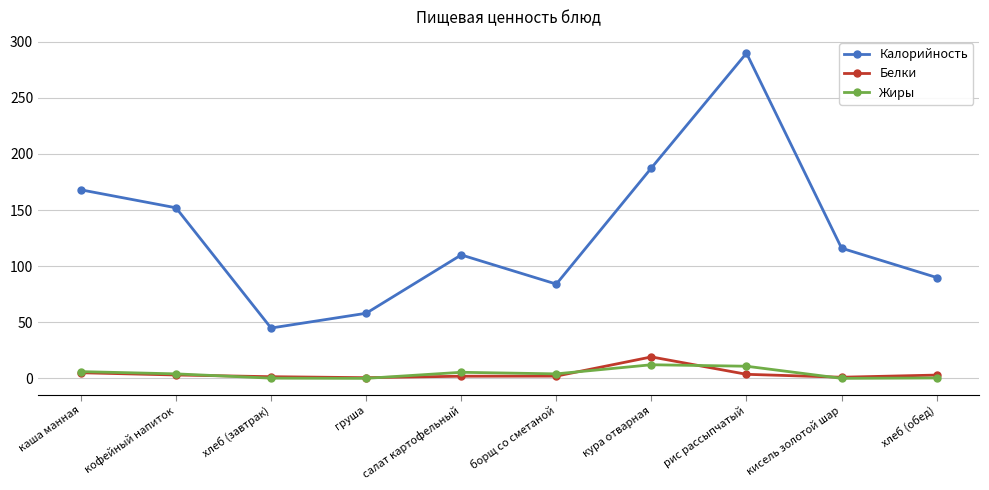

Does the chart have visible grid lines?

Yes